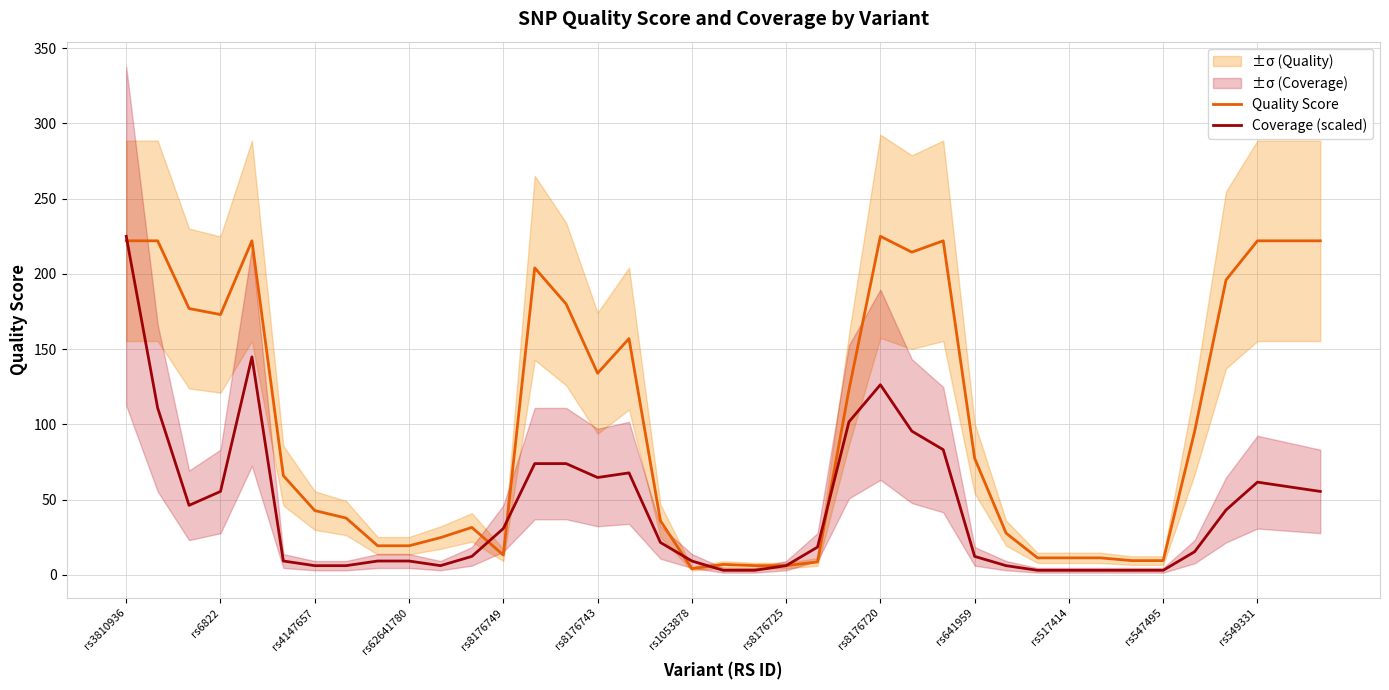

Reading left to right, list all the values displayed in this chart.

Quality Score: 222.0	222.0	177.0	173.0	222.0	66.0	42.8	37.8	19.4	19.4	24.8	31.6	13.2	204.0	180.0	134.0	157.0	36.0	4.1	7.0	6.2	6.2	8.6	123.0	225.0	214.5	222.0	77.5	27.8	11.3	11.3	11.3	9.5	9.5	95.3	196.0	222.0	222.0	222.0
Coverage (scaled): 225.0	111.0	46.2	55.5	144.9	9.2	6.2	6.2	9.2	9.2	6.2	12.3	30.8	74.0	74.0	64.7	67.8	21.6	9.2	3.1	3.1	6.2	18.5	101.7	126.4	95.6	83.2	12.3	6.2	3.1	3.1	3.1	3.1	3.1	15.4	43.2	61.6	58.6	55.5